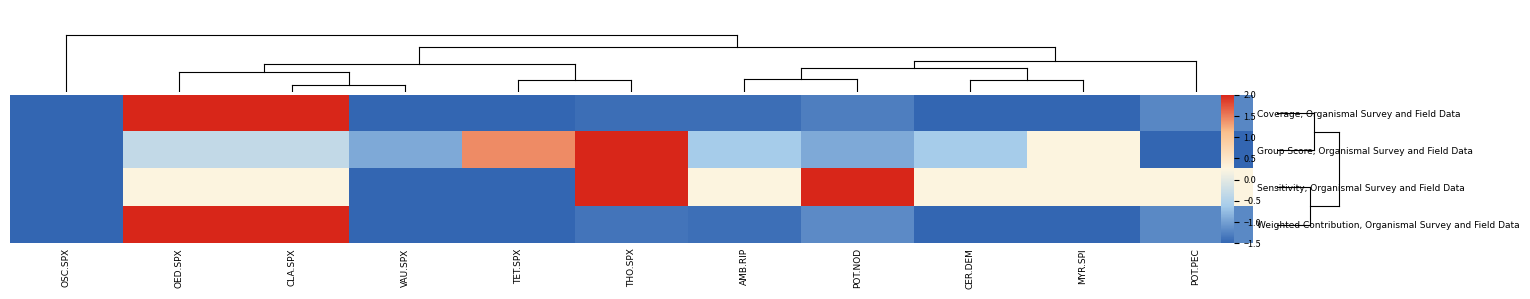

Which category has the lowest value across all series?

VAU.SPX